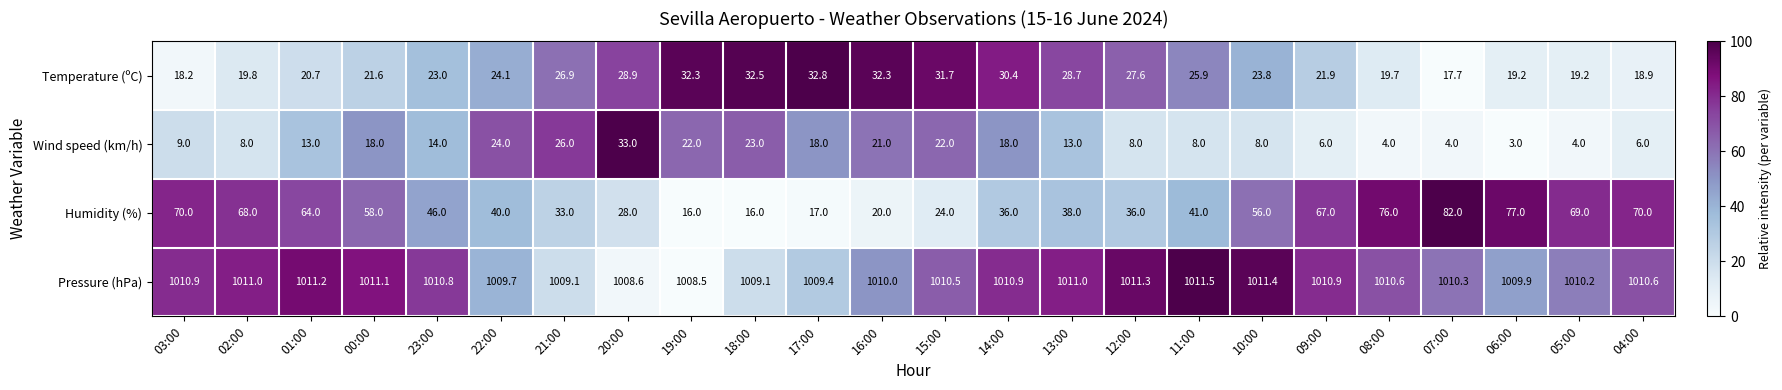

How many series are shown in this chart?

4